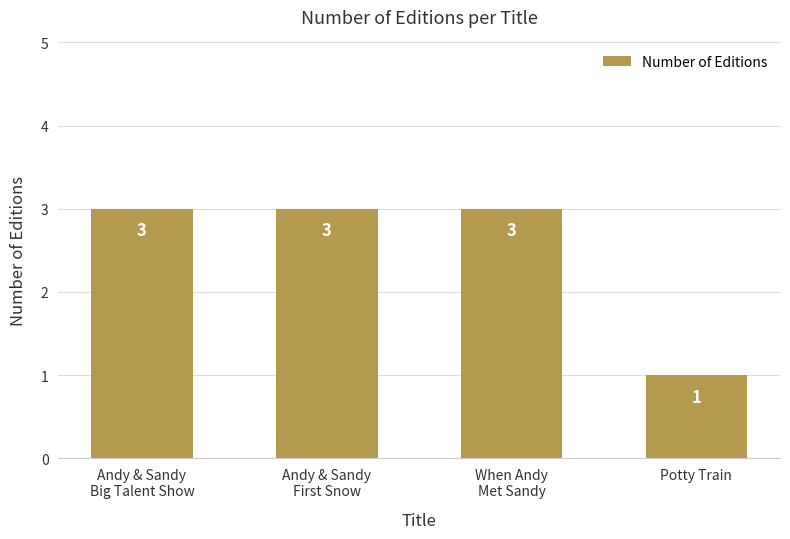

The chart shows a value of 3 at When Andy
Met Sandy. True or false?

True